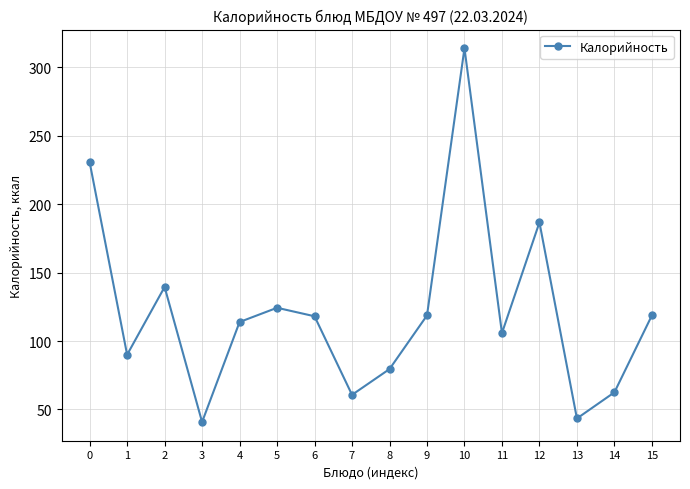

At which label is the value closest to 177?

12